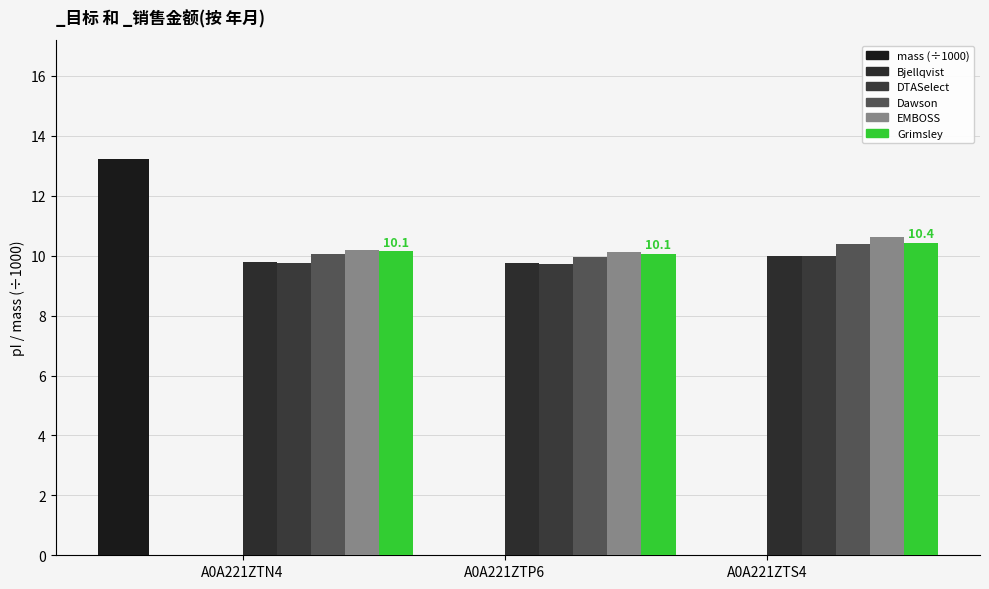

List the series in order of their peak value, lowest first.

Bjellqvist, DTASelect, Dawson, Grimsley, EMBOSS, mass (÷1000)